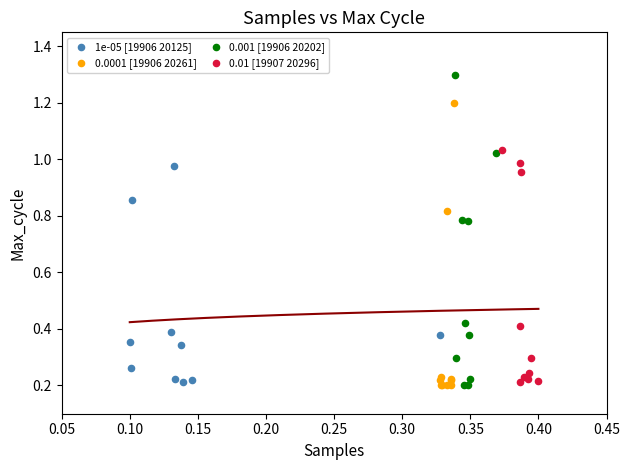

Which series contains the highest Y value?

0.001 [19906 20202]